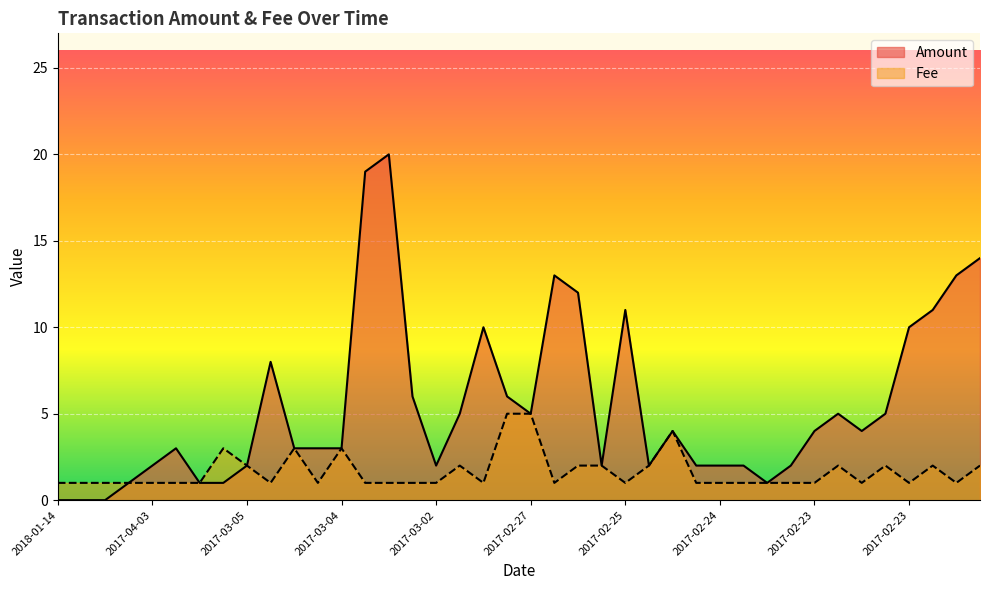

How many data points in Fee are above 1?

16